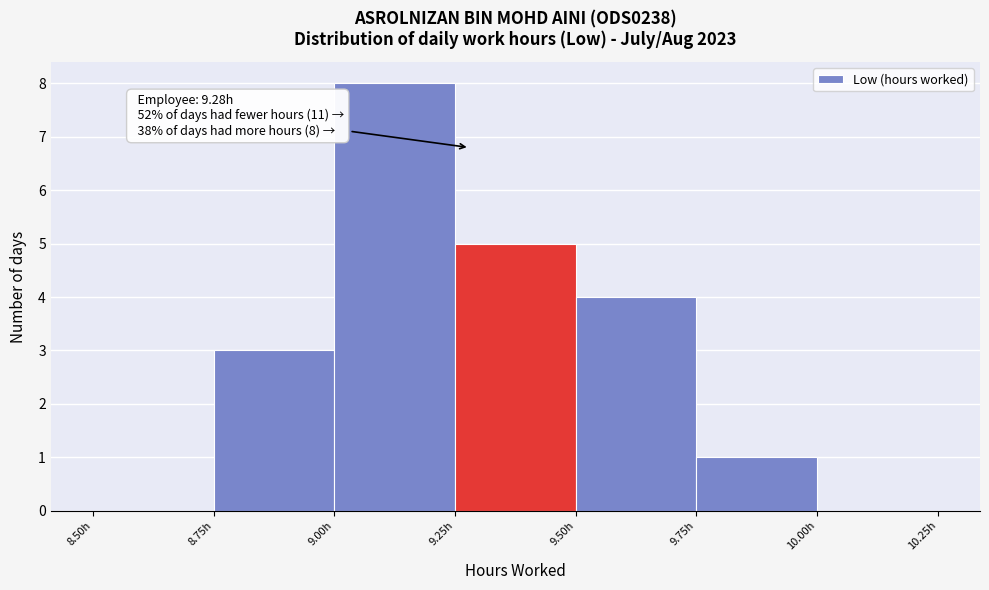

Which range on the x-axis has the tallest bar?

9.00 to 9.25